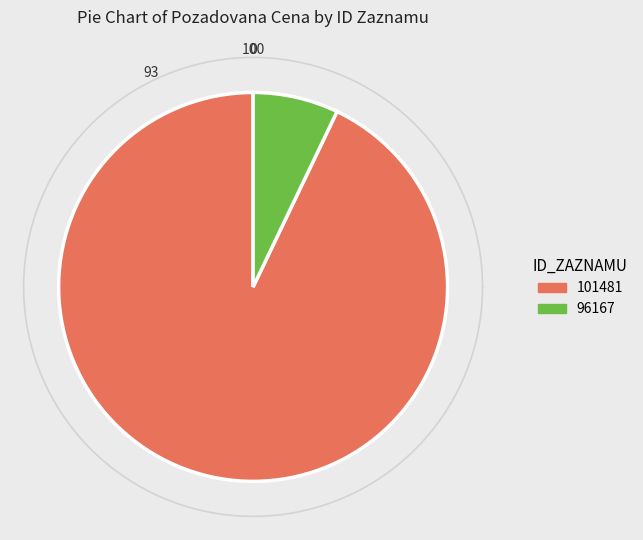

To the nearest percent, what is the combined percentage of 96167 and 101481?

100%